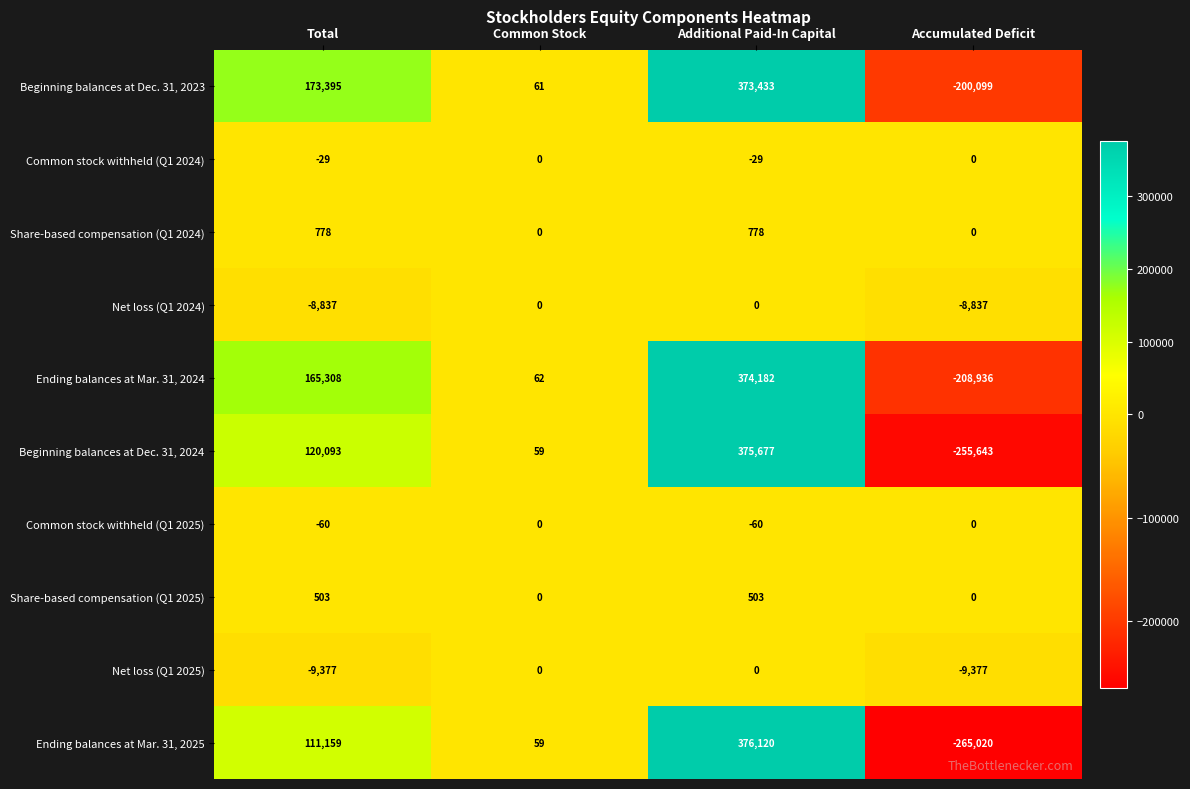

Which series changed the most between Total and Common Stock?

Beginning balances at Dec. 31, 2023